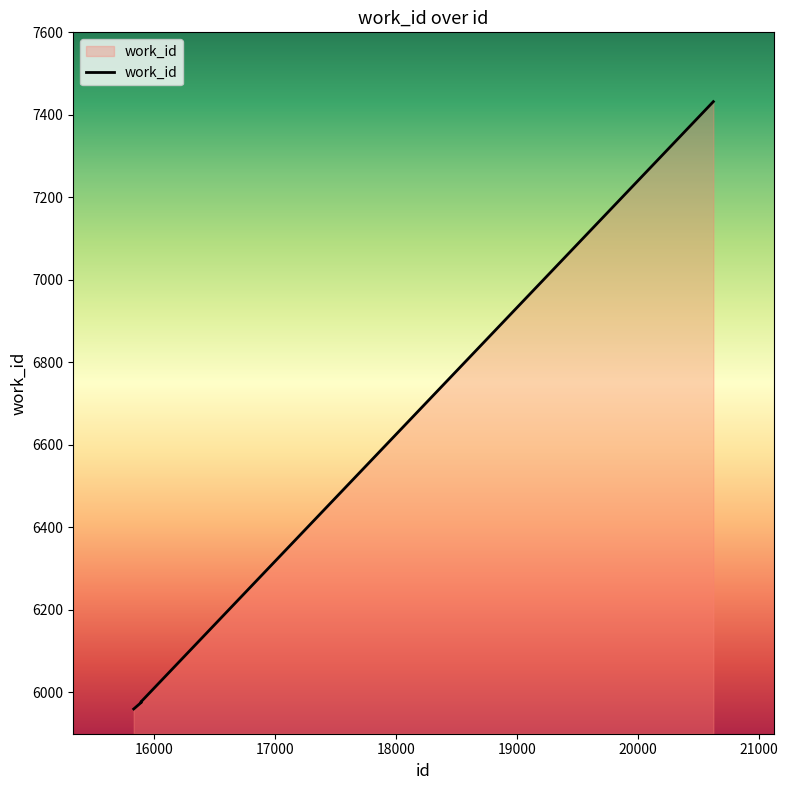

What is the minimum value shown in the chart?

5960